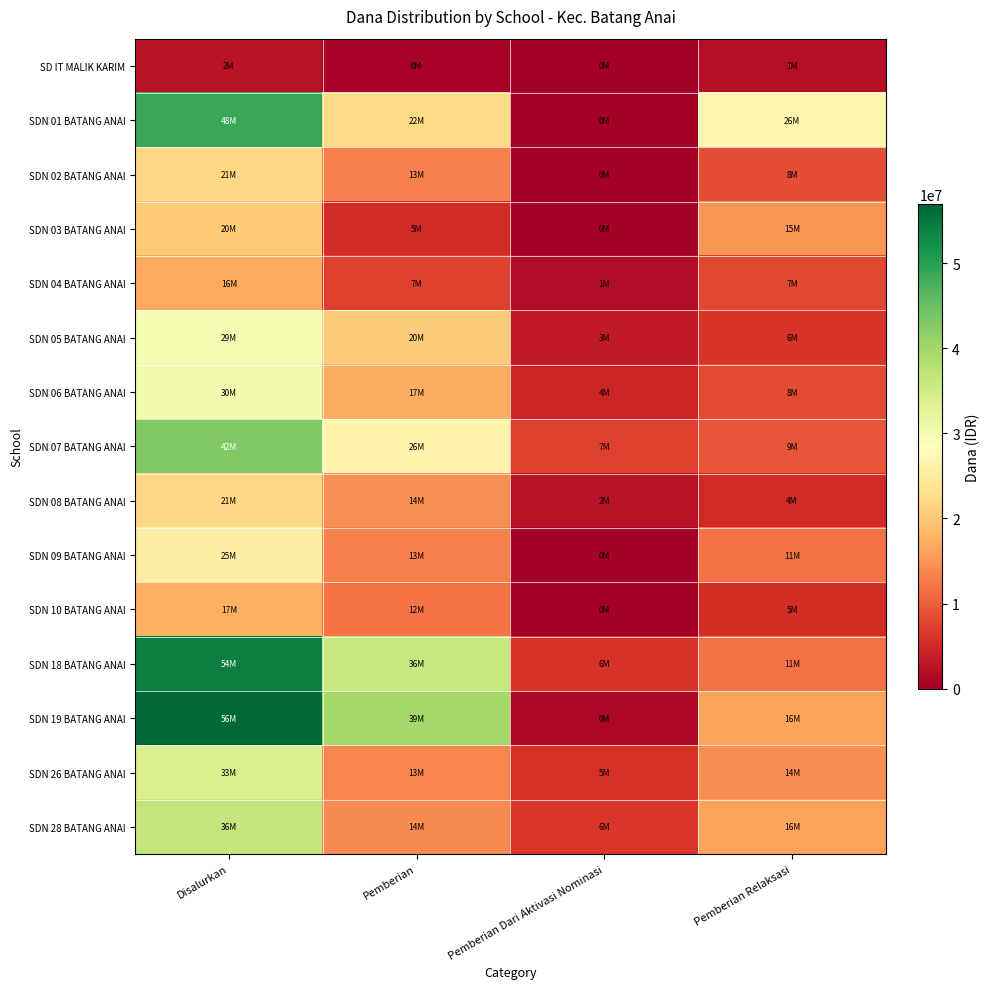

Which series has the widest spread of values?

SDN 19 BATANG ANAI